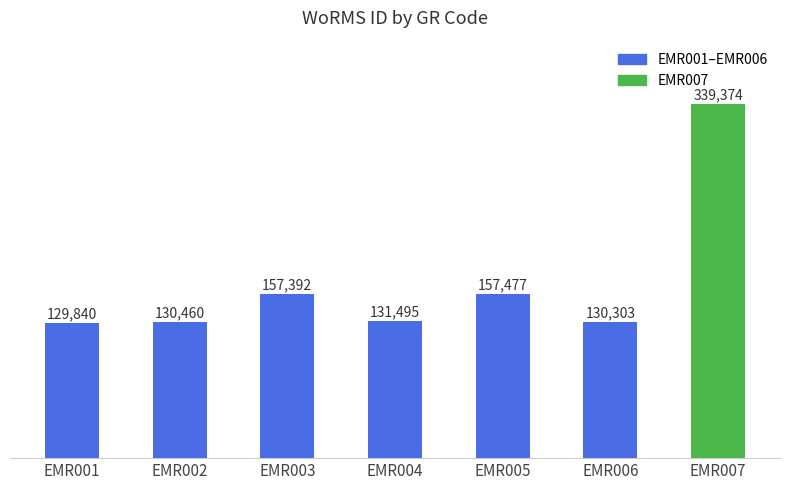

What is the sum of the values at EMR005 and EMR002?

287937